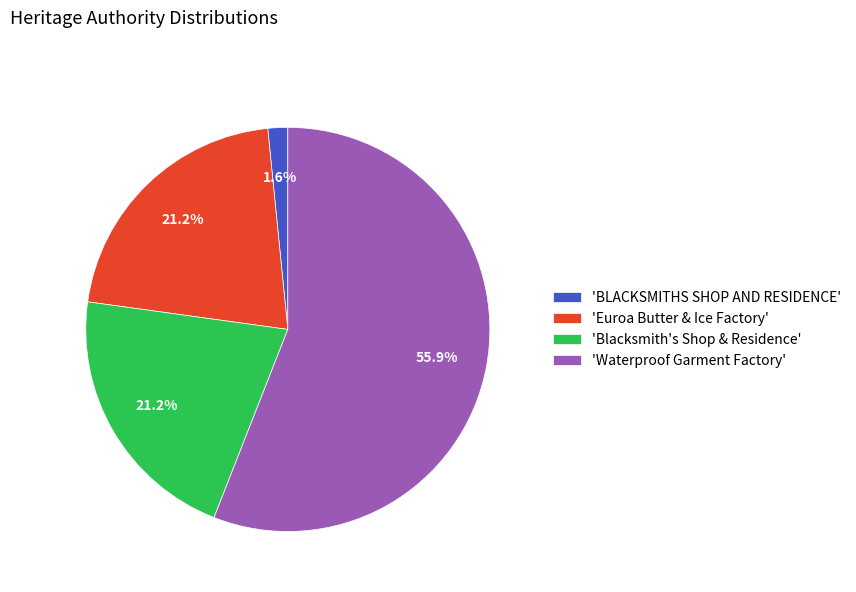

What is the smallest slice in the pie chart?

'BLACKSMITHS SHOP AND RESIDENCE'